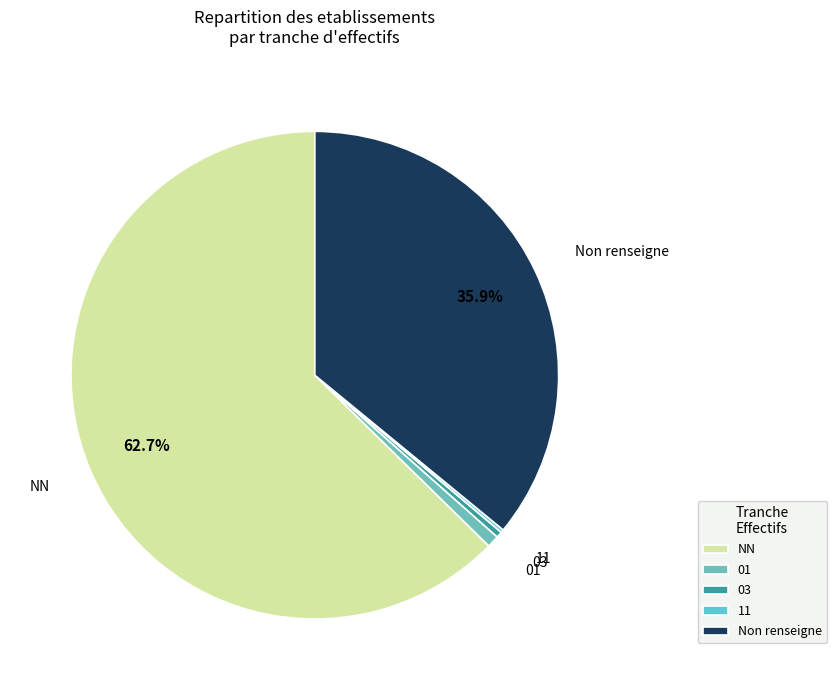

Which has a higher value, NN or 01?

NN